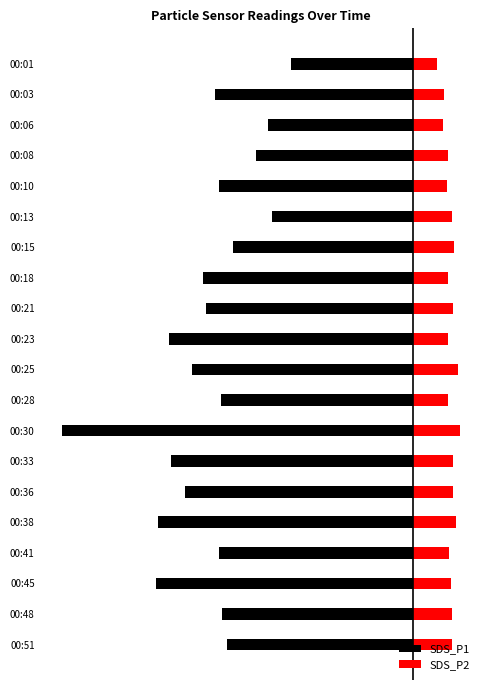

Which series has the widest spread of values?

SDS_P1